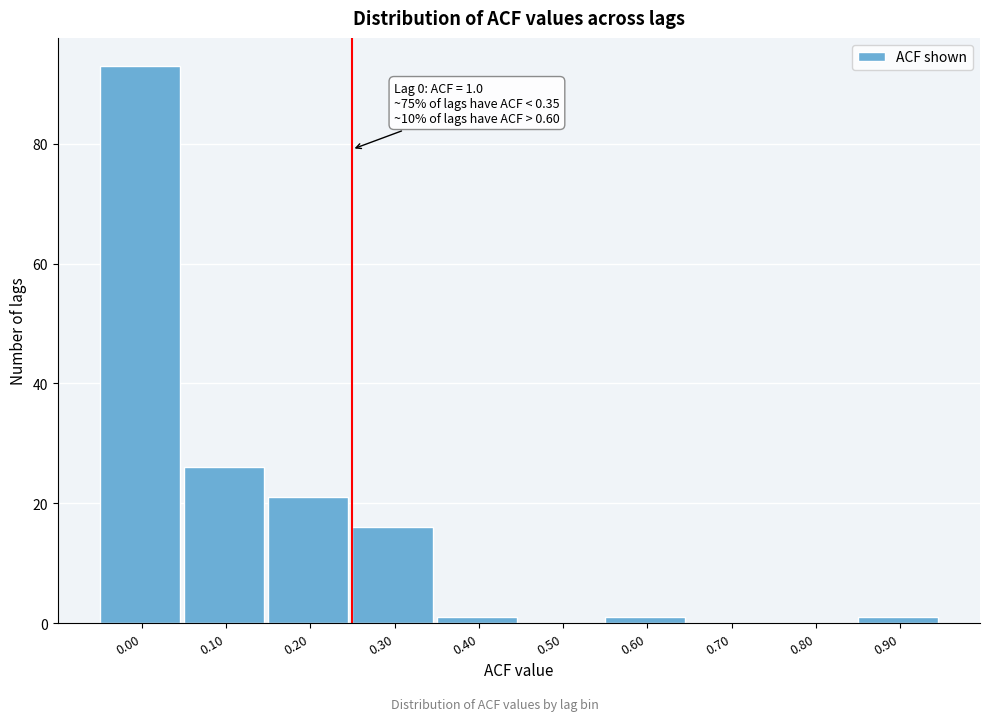

Reading left to right, what are all the values shown in this chart?

0.00=93	0.10=26	0.20=21	0.30=16	0.40=1	0.50=0	0.60=1	0.70=0	0.80=0	0.90=1